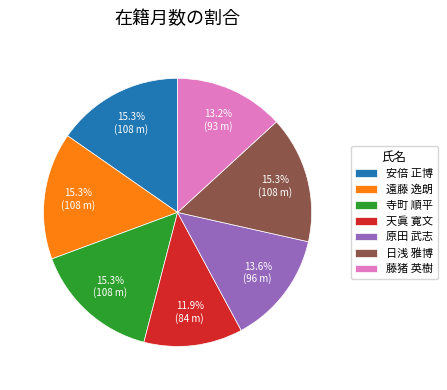

To the nearest percent, what is the average slice percentage?

14%